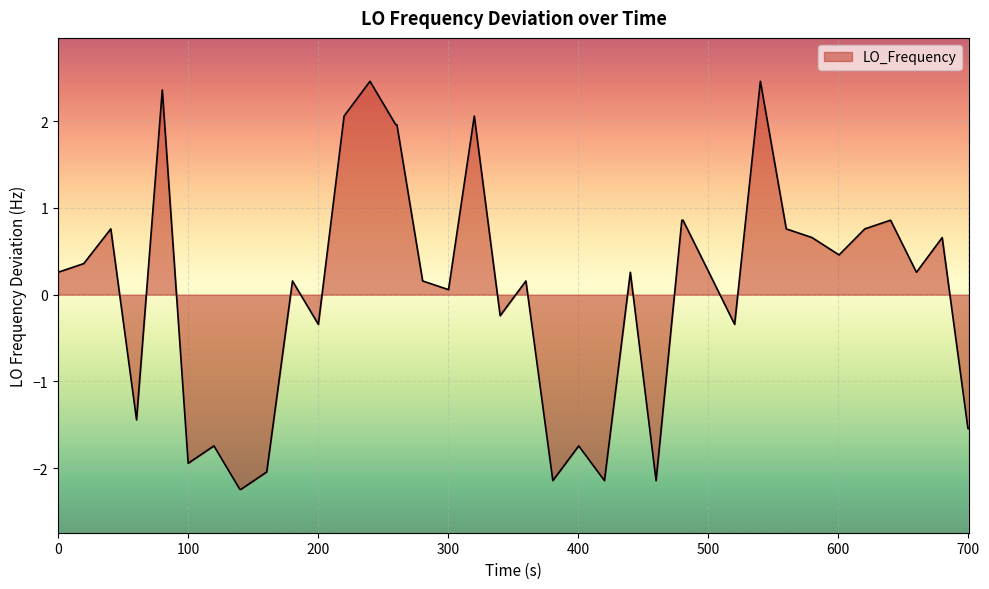

What is the difference between the maximum and minimum values?

4.7